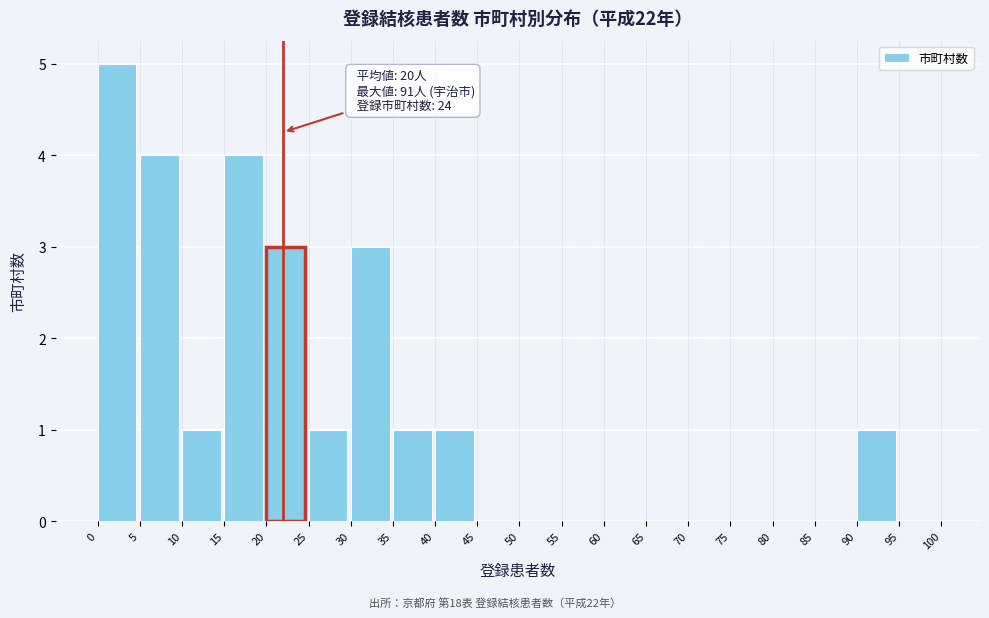

Over which range of the x-axis is the bar tallest?

0 to 5